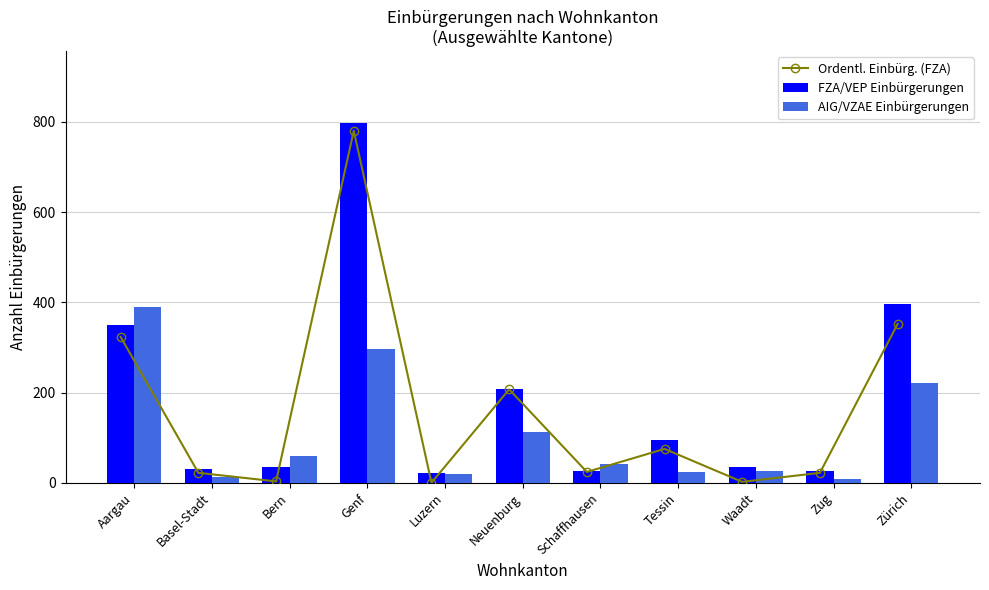

What are all the series names shown in the legend?

Ordentl. Einbürg. (FZA), FZA/VEP Einbürgerungen, AIG/VZAE Einbürgerungen